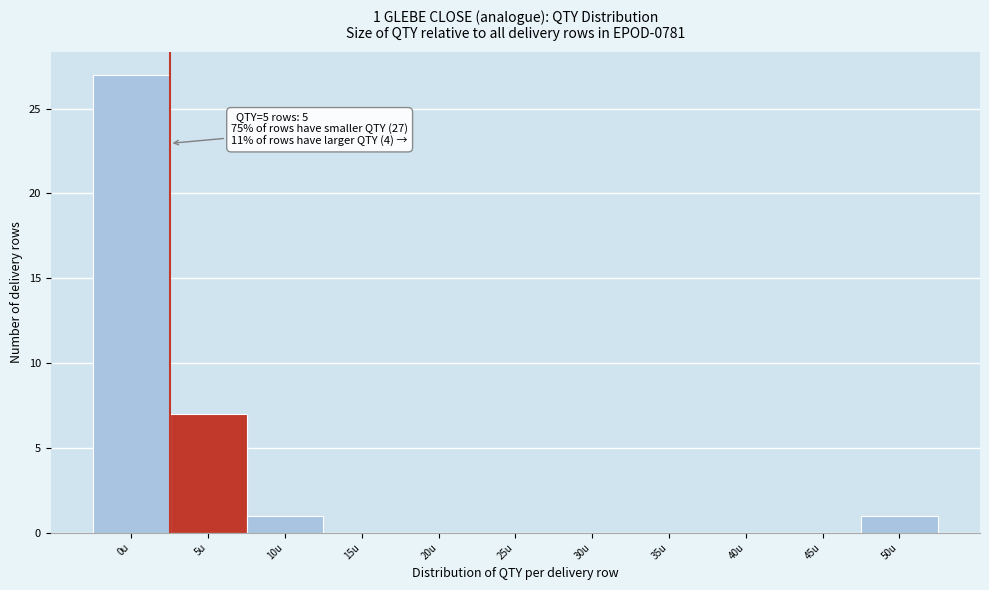

Reading left to right, list all the values displayed in this chart.

0u=27	5u=7	10u=1	15u=0	20u=0	25u=0	30u=0	35u=0	40u=0	45u=0	50u=1